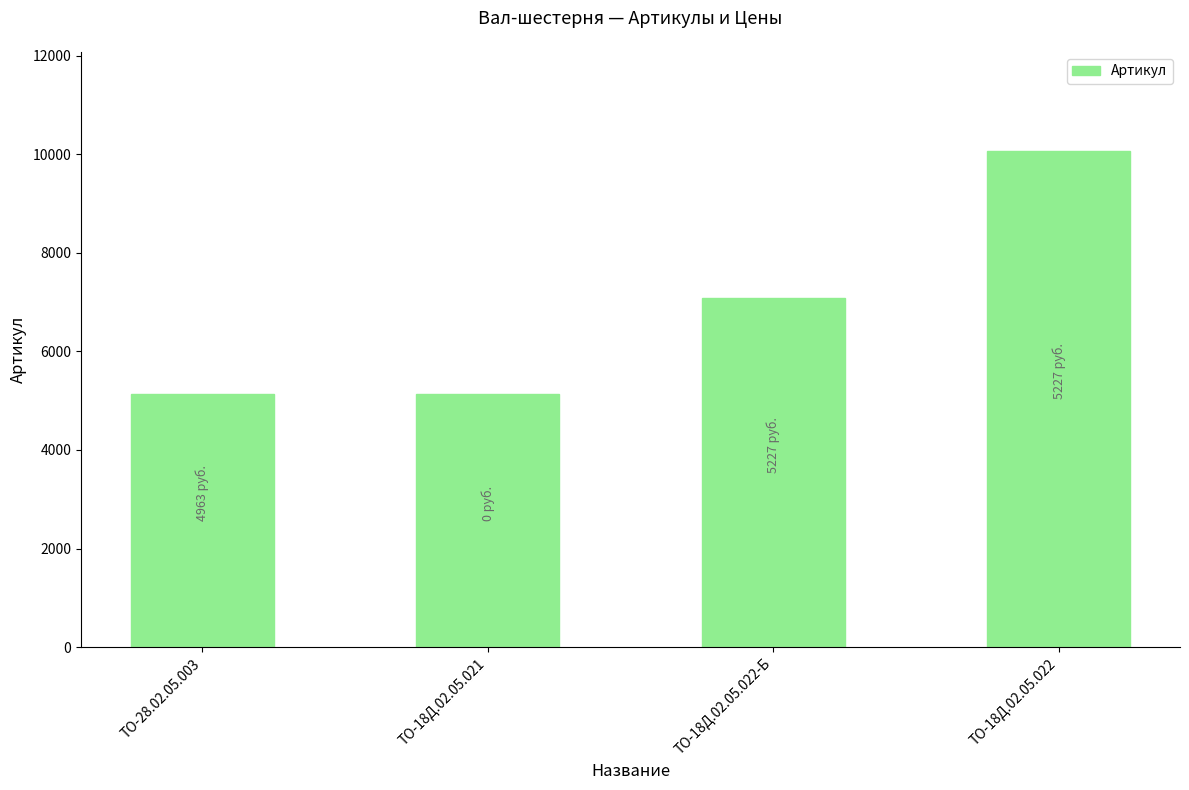

Approximately how many times larger is the value at ТО-18Д.02.05.022 compared to ТО-18Д.02.05.022-Б?

1.4